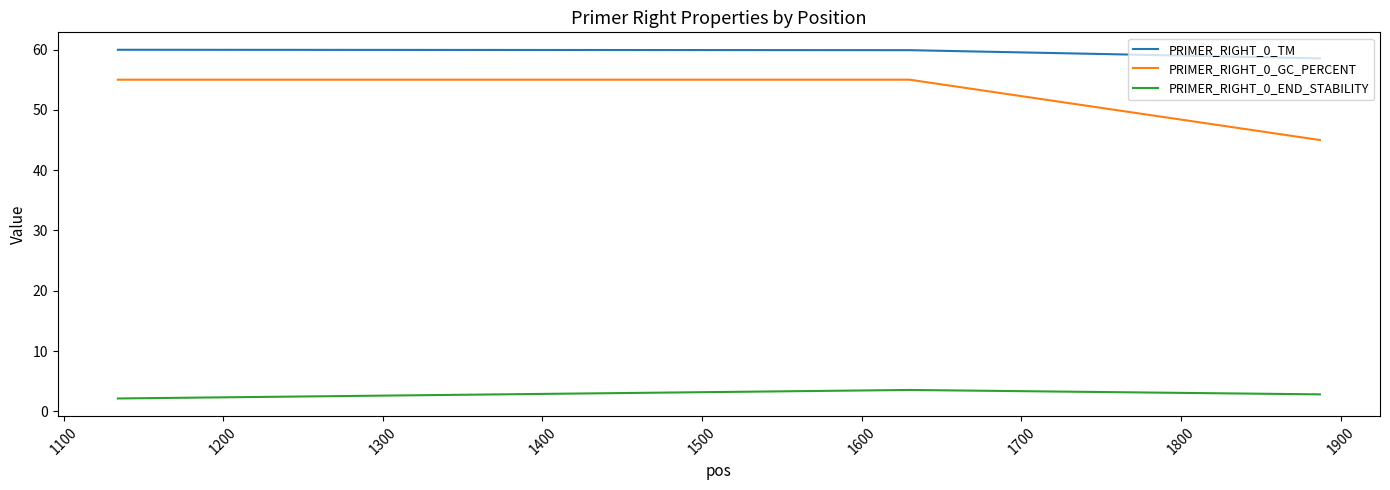

What is the difference between the maximum and minimum values in the PRIMER_RIGHT_0_END_STABILITY series?

1.4